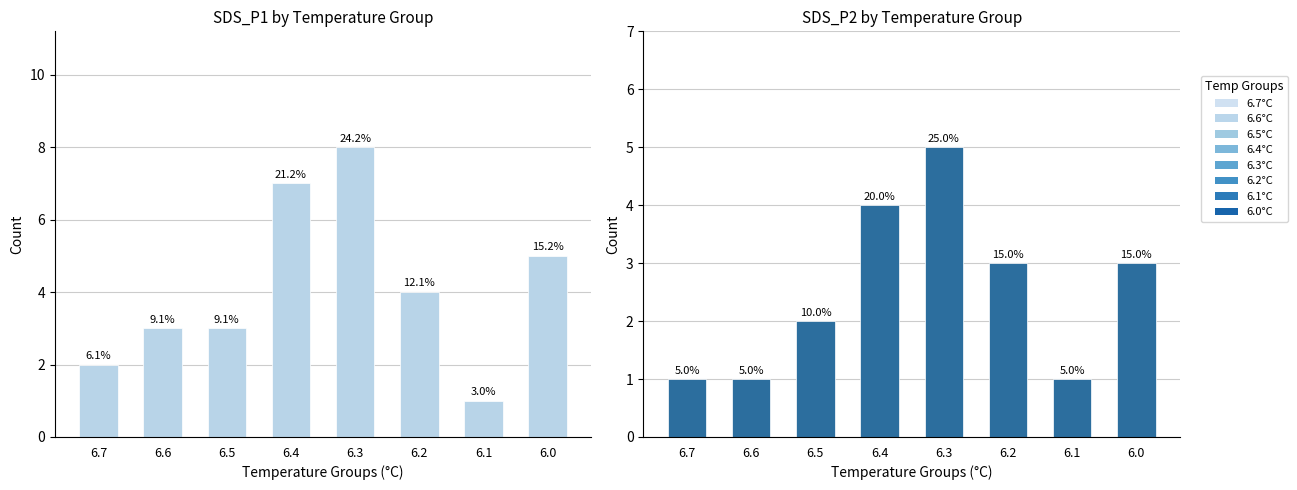

The value of SDS_P1 at 6.5 is 4. True or false?

False